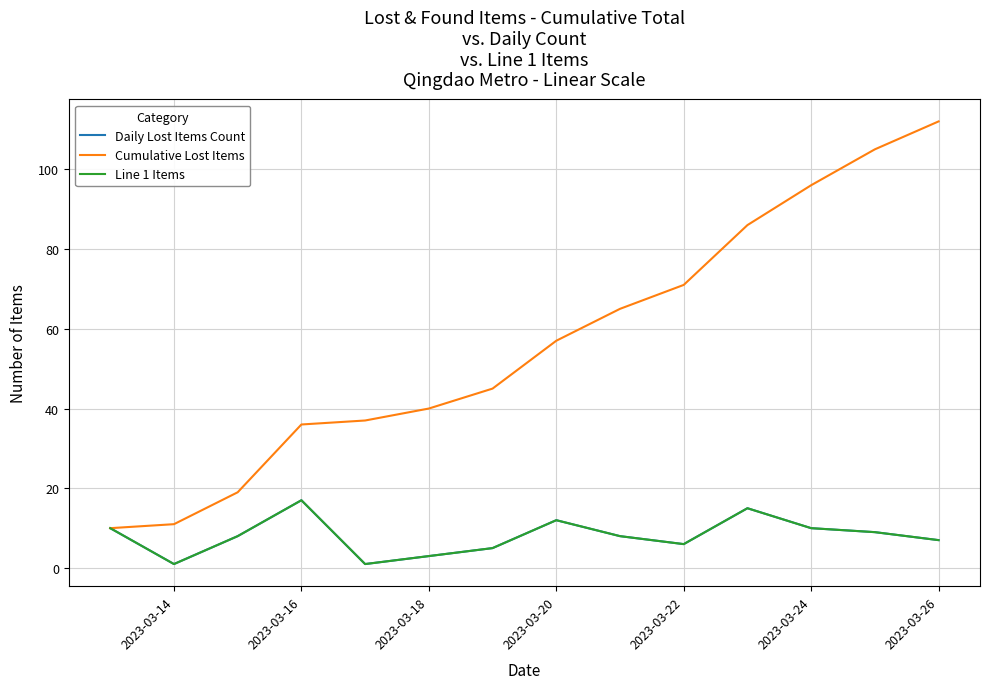

Does the chart have visible grid lines?

Yes